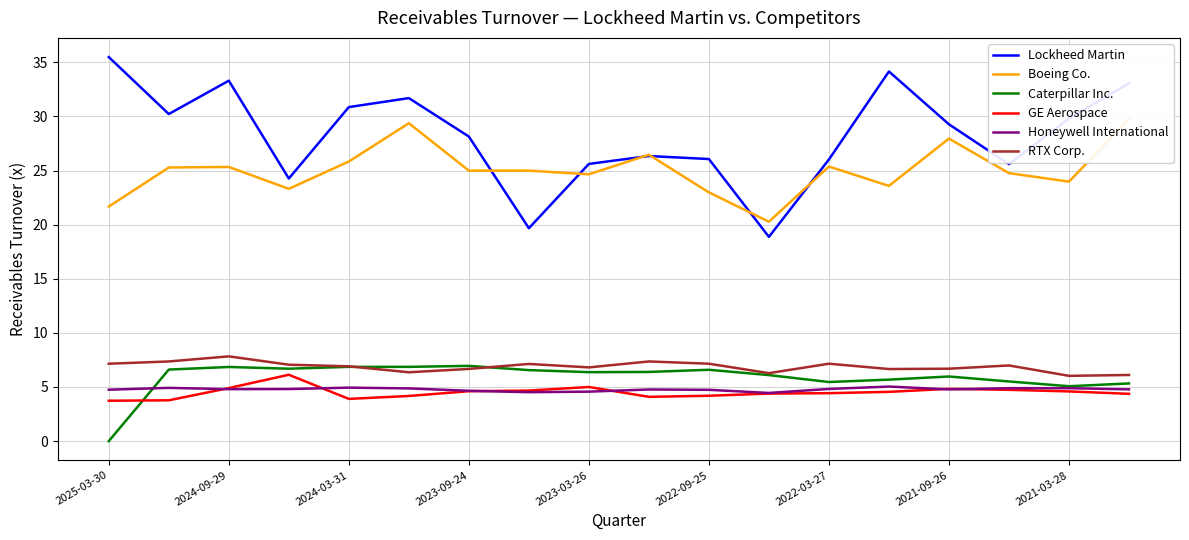

The GE Aerospace series shows 1.9 at 2025-03-30. True or false?

False